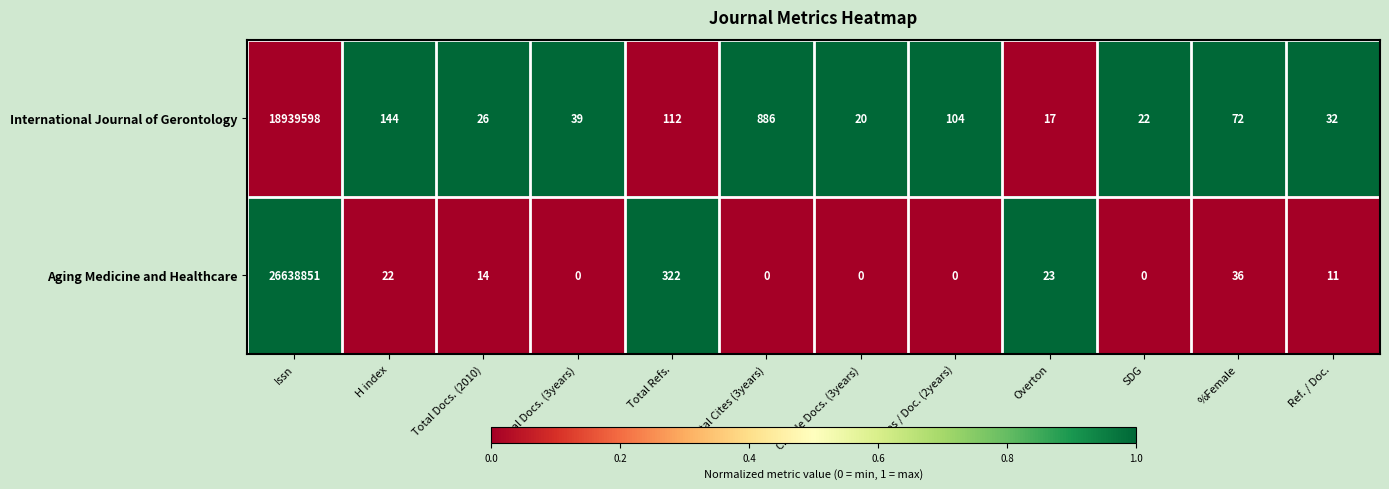

Count the number of categories in the chart.

12